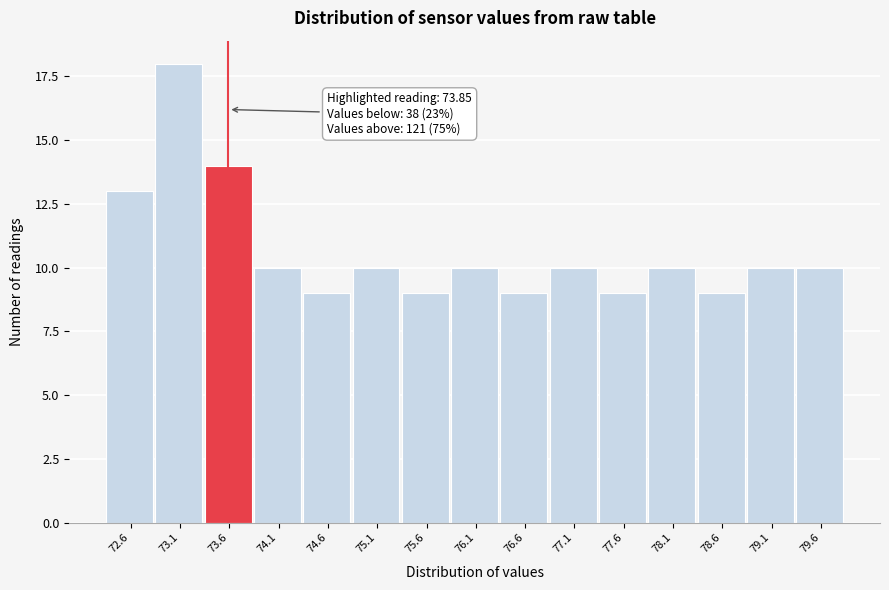

Reading left to right, extract all data points from this chart.

13	18	14	10	9	10	9	10	9	10	9	10	9	10	10